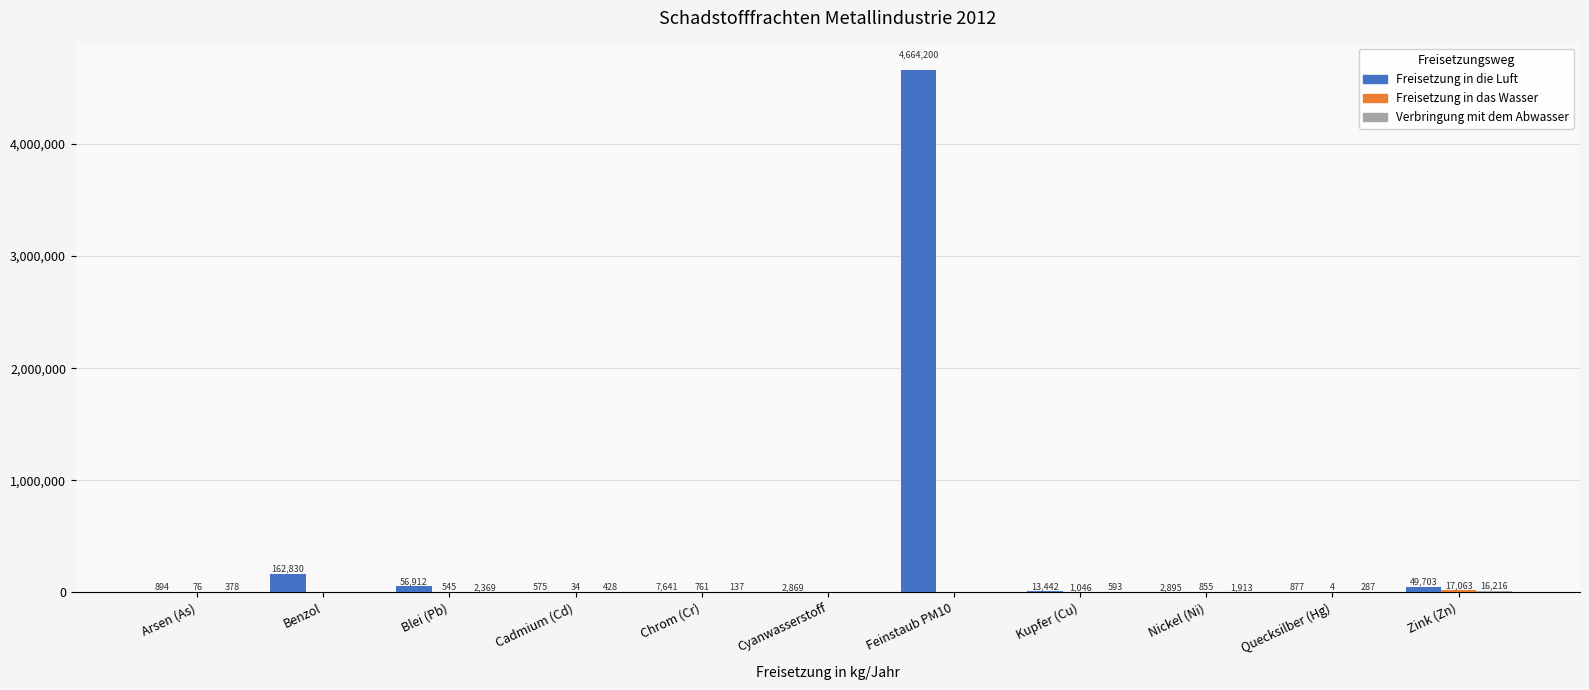

What is the total value across all series at Kupfer (Cu)?

15081